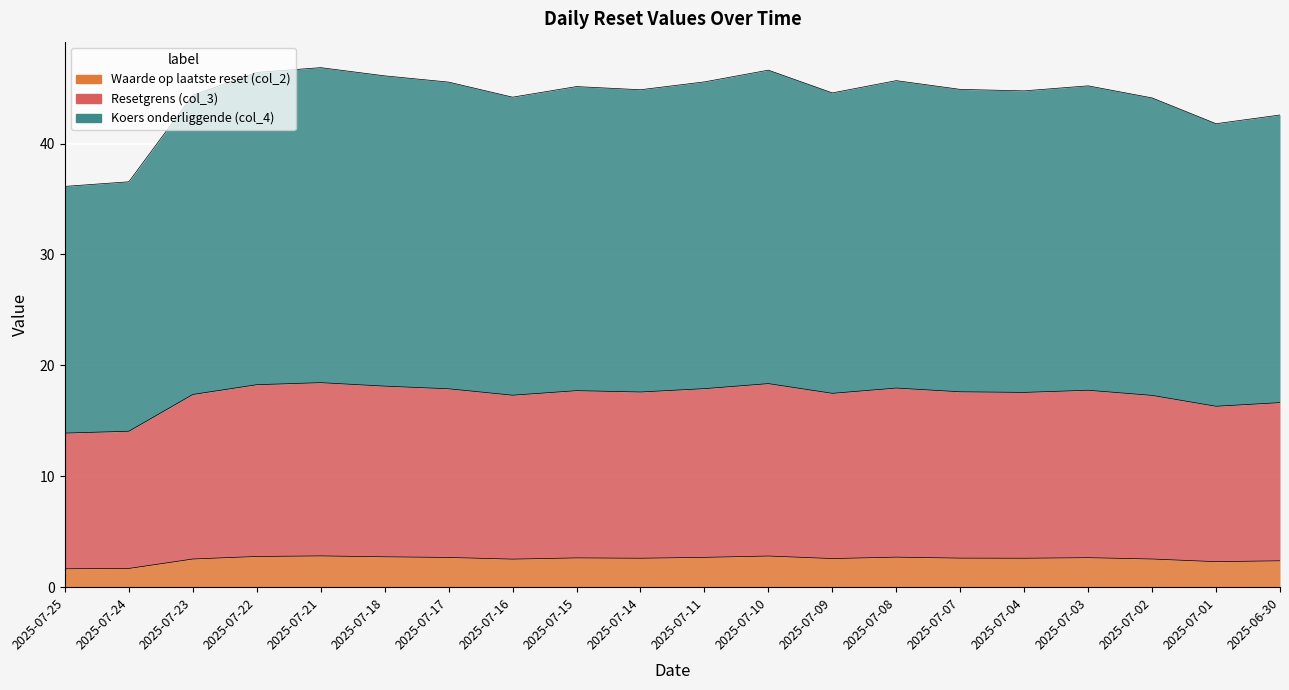

Where is the first local maximum for Koers onderliggende (col_4)?

2025-07-21